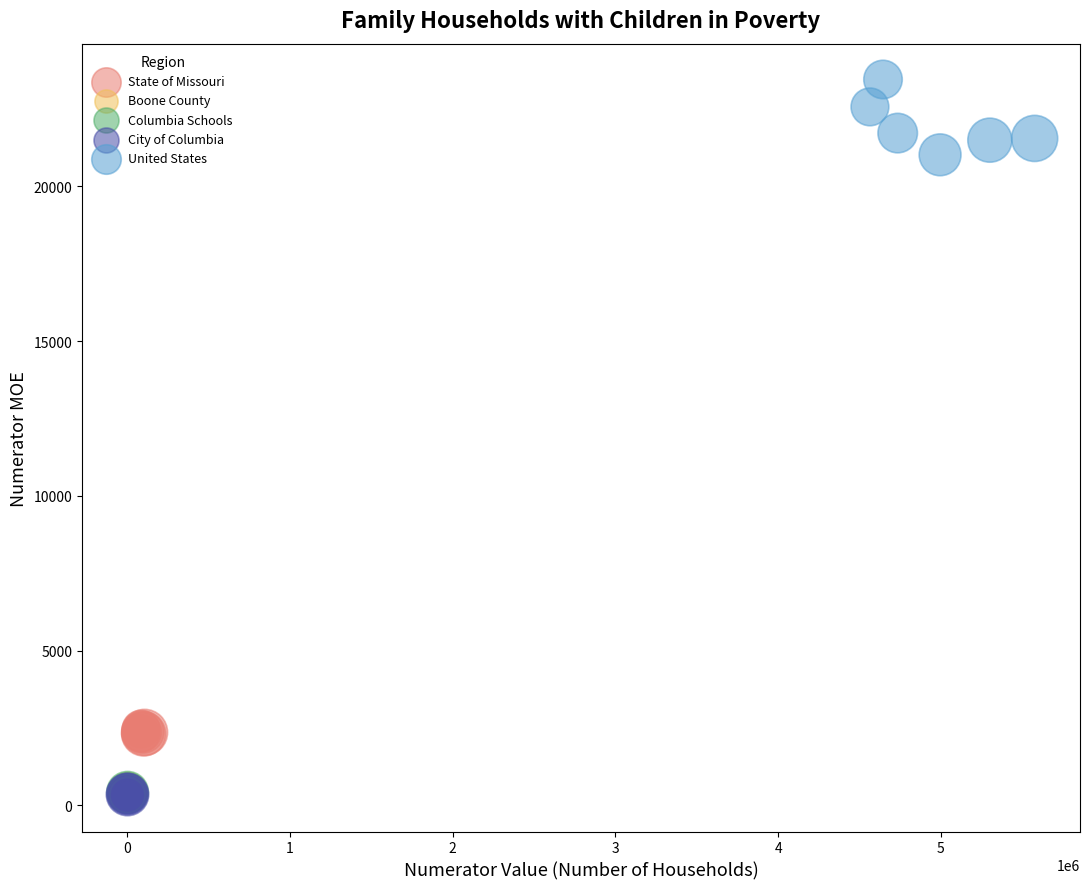

Which series has the widest spread of Y values?

United States